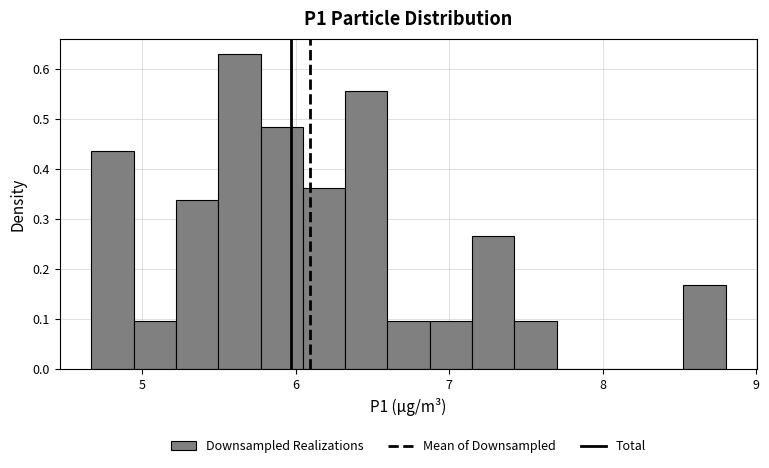

Read against the x-axis, roughly where is the centre of the tallest bar?

5.6